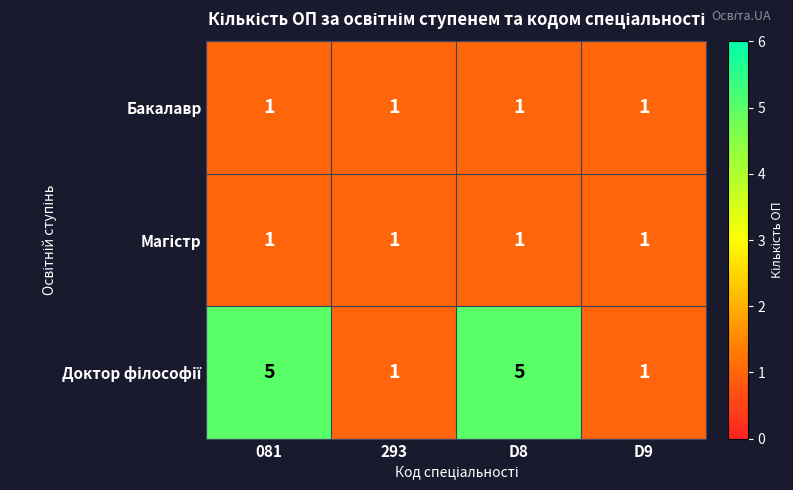

What is the total value across all series at D9?

3